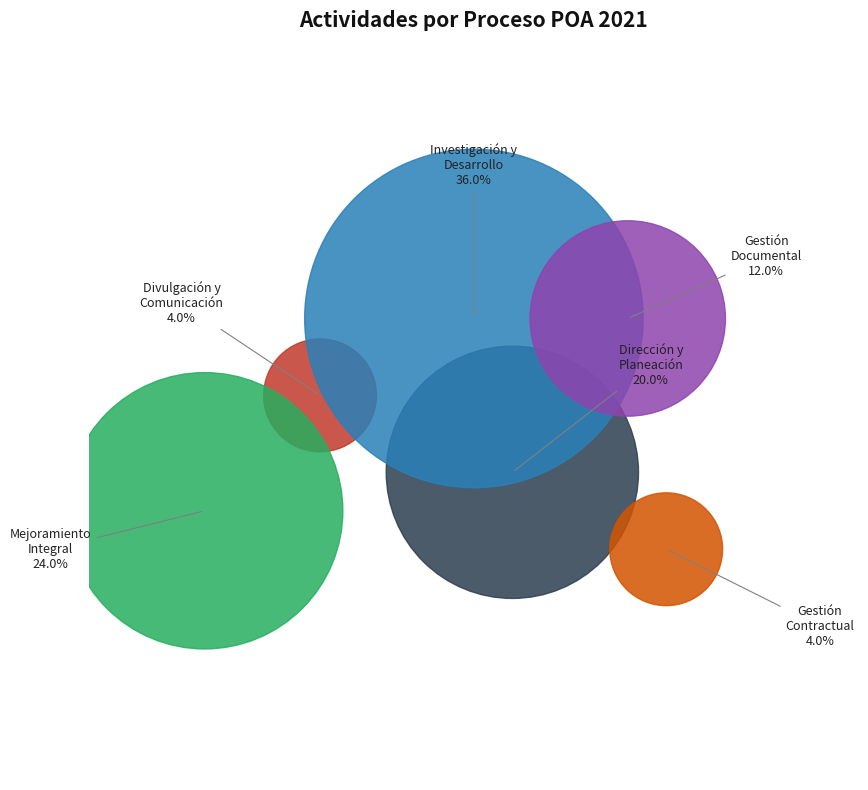

How many slices are in this pie chart?

6